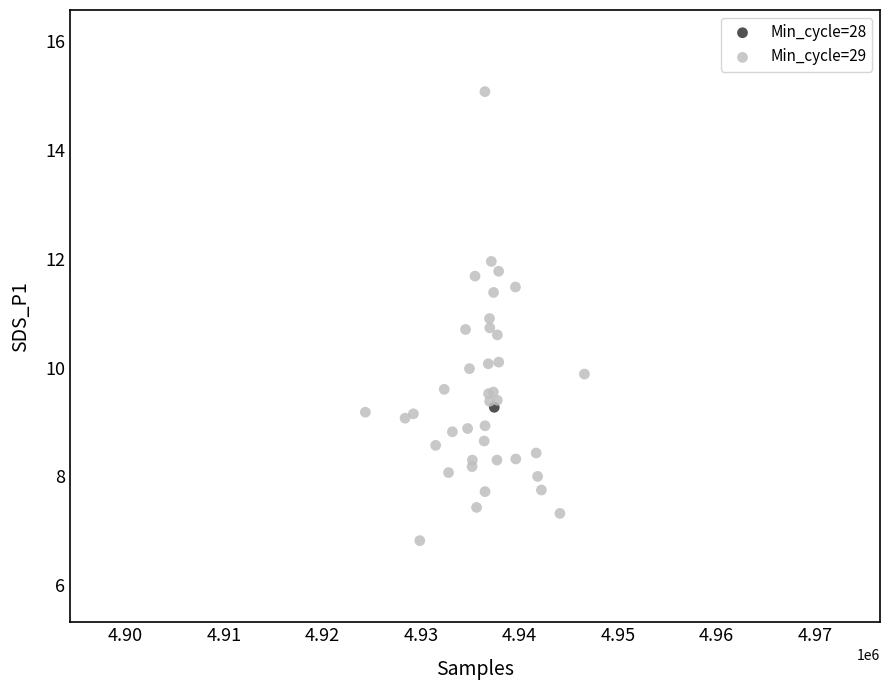

What are all the series names shown in the legend?

Min_cycle=28, Min_cycle=29